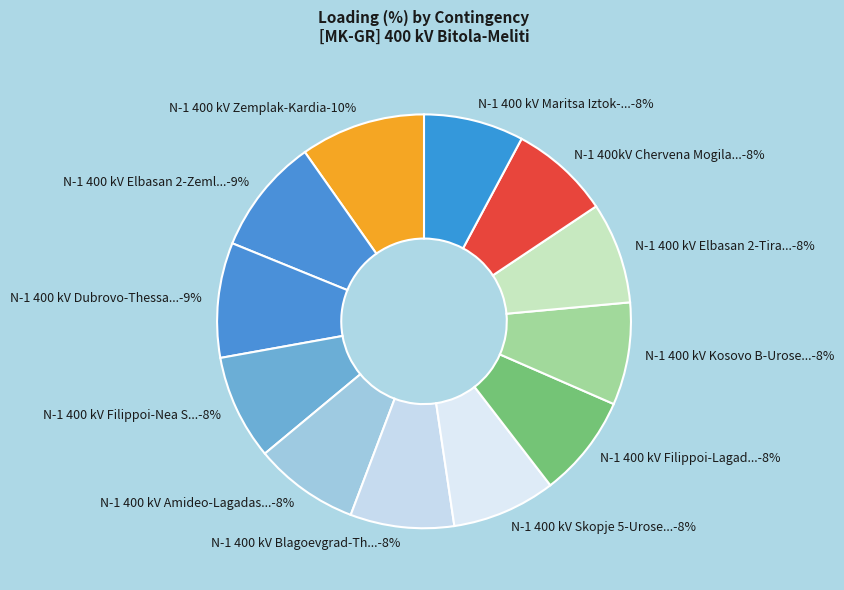

To the nearest percent, what portion does N-1 400kV Chervena Mogila-Blagoevgrad represent?

8%